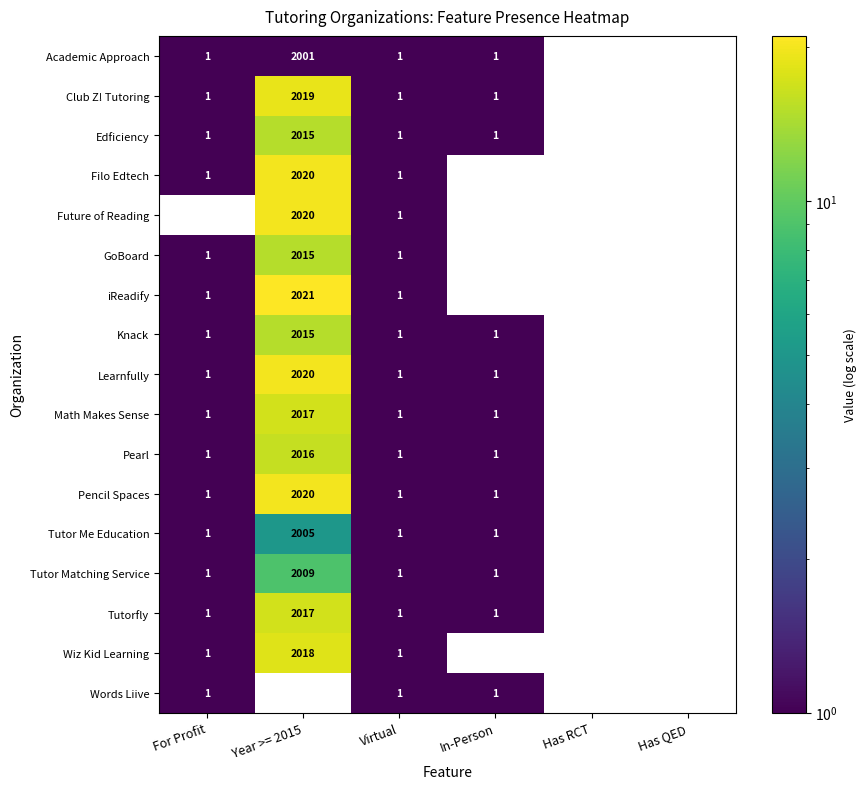

At which category is the sum across all series the highest?

Year >= 2015